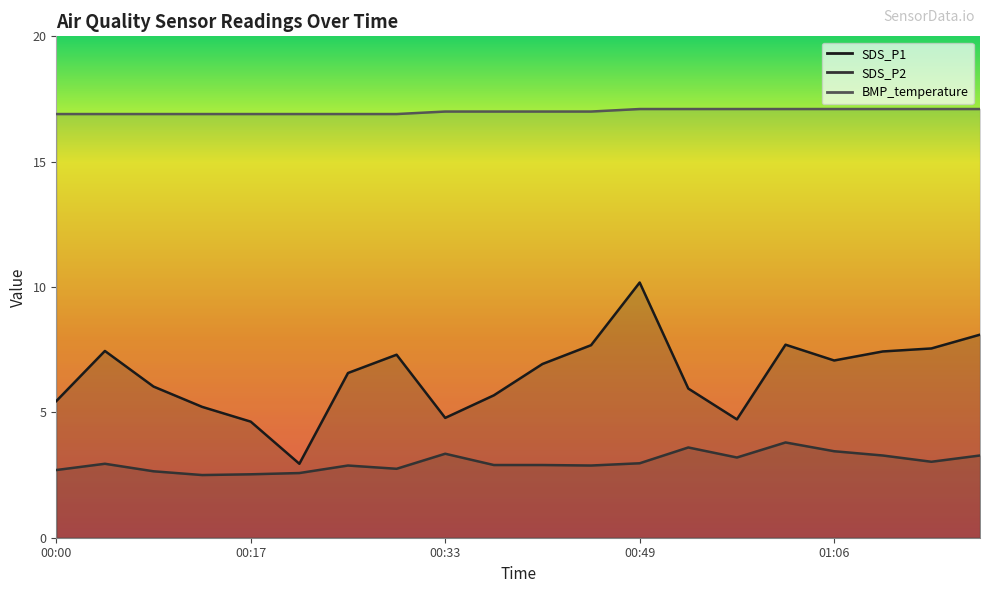

List the series in order of their overall mean, lowest first.

SDS_P2, SDS_P1, BMP_temperature